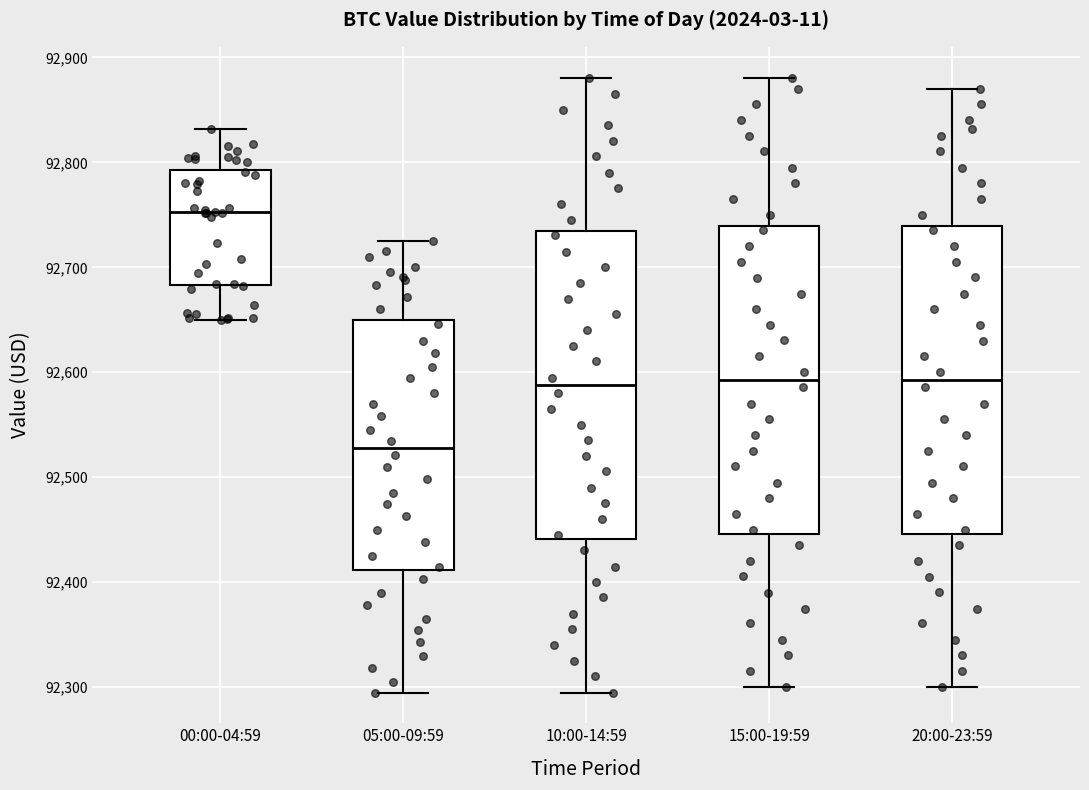

Which box has the highest median line?

00:00-04:59